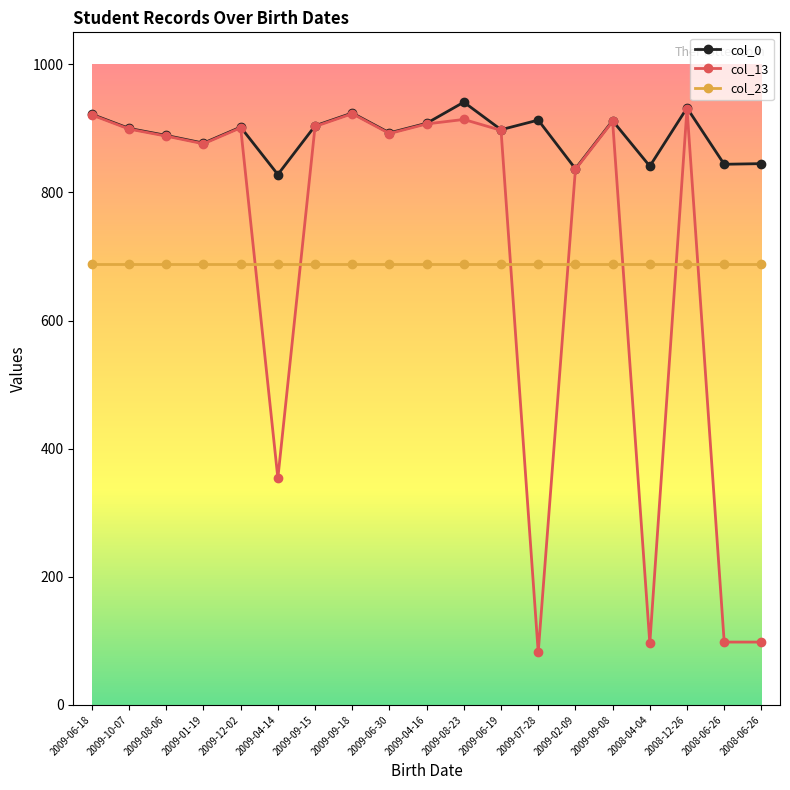

Is it true that col_13 equals 98 at 2008-06-26?

True